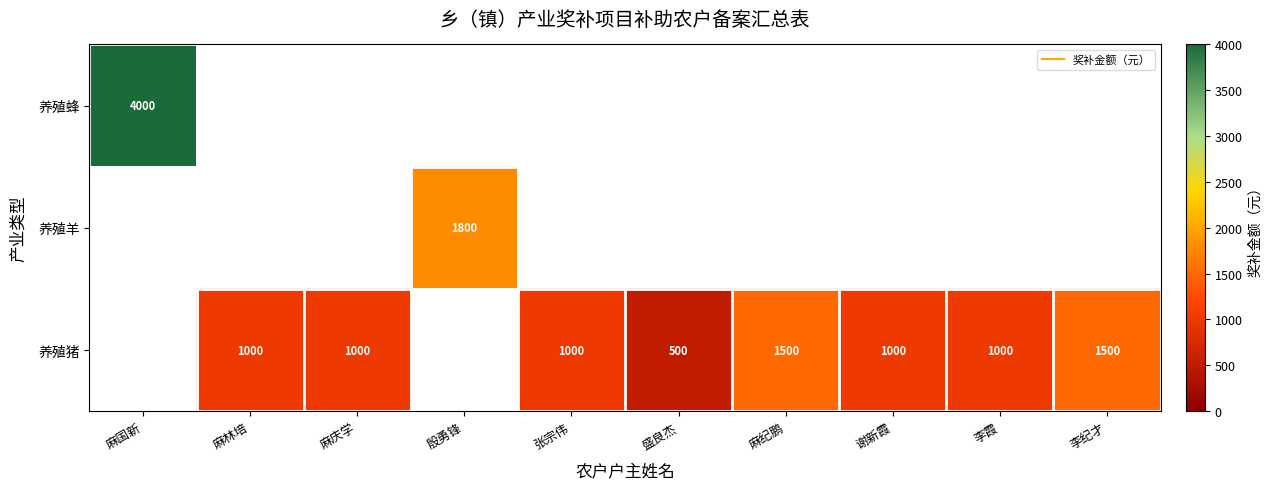

At which label does 养殖蜂 reach its peak?

麻国新